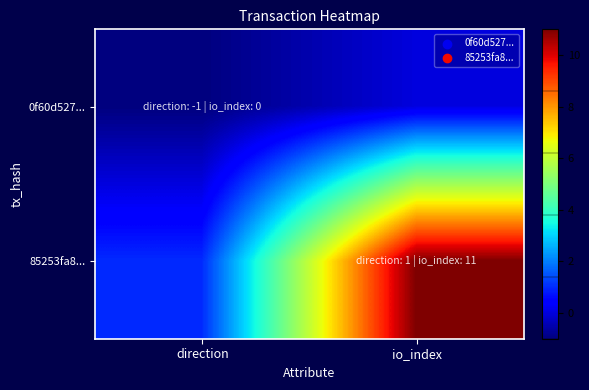

Rank the series by their average value, from highest to lowest.

85253fa8..., 0f60d527...